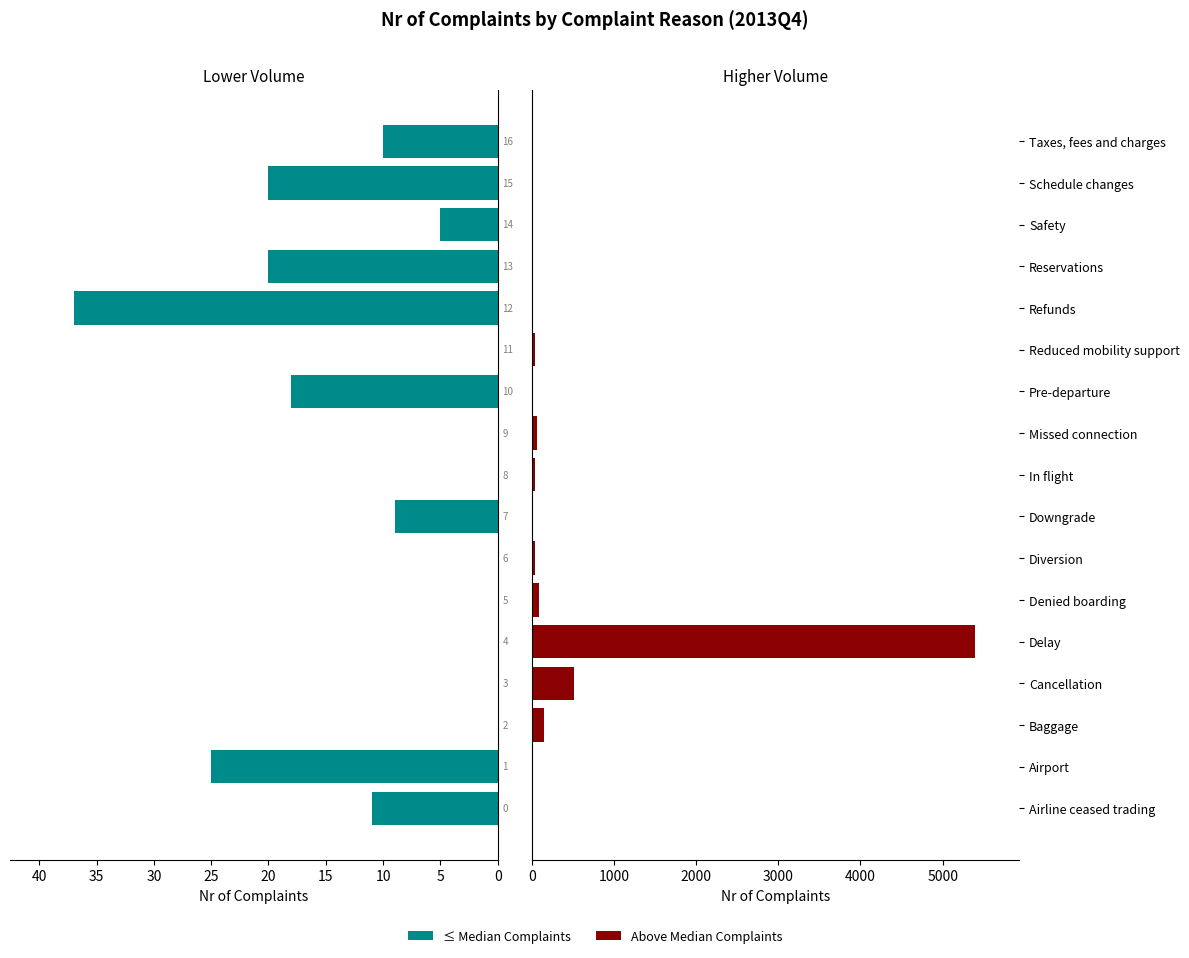

How many data points does each series have?

17